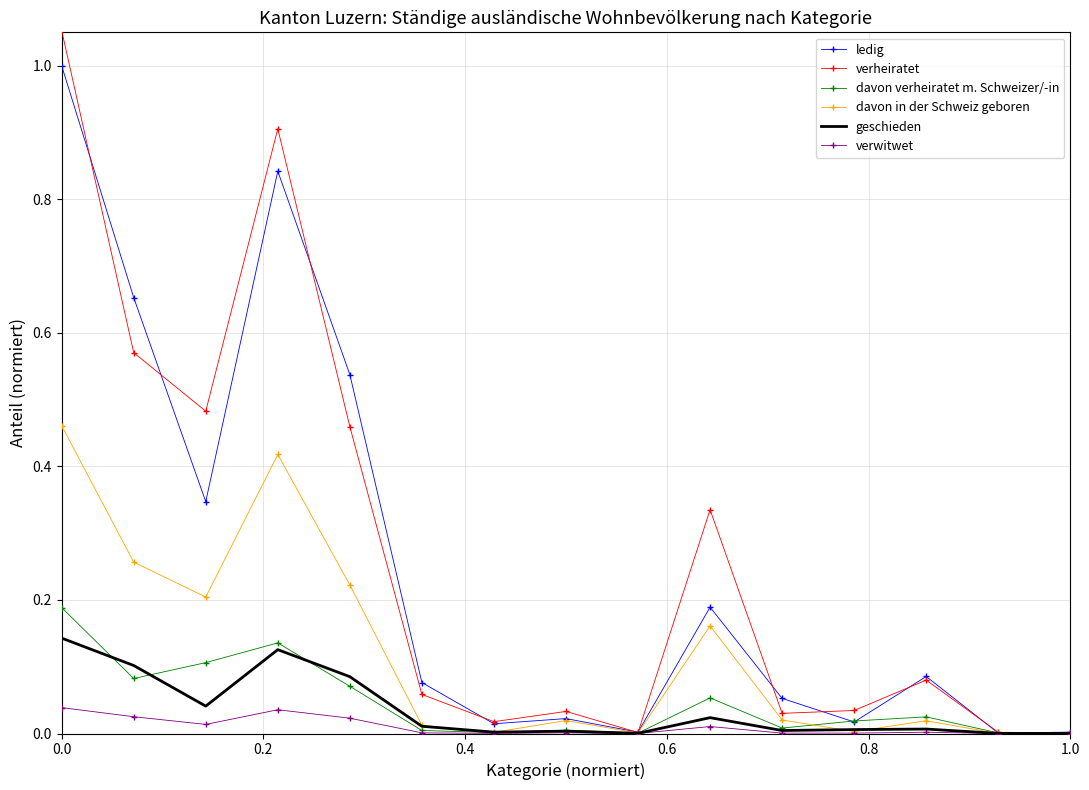

List the series in order of their peak value, highest first.

verheiratet, ledig, davon in der Schweiz geboren, davon verheiratet m. Schweizer/-in, geschieden, verwitwet